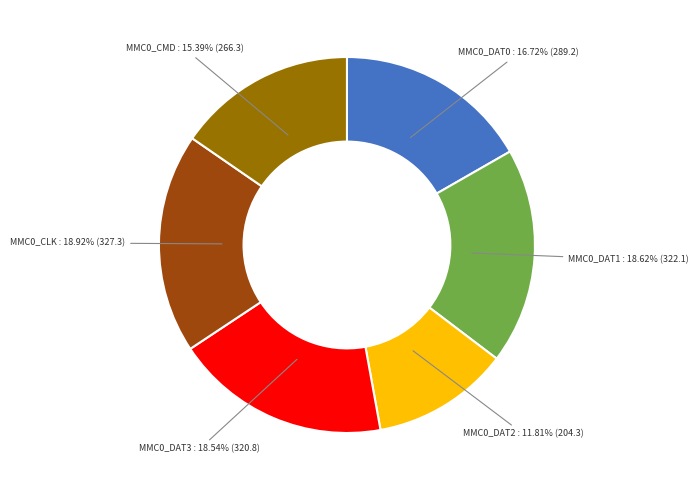

Is it true that MMC0_DAT0 is 29% of the pie?

False